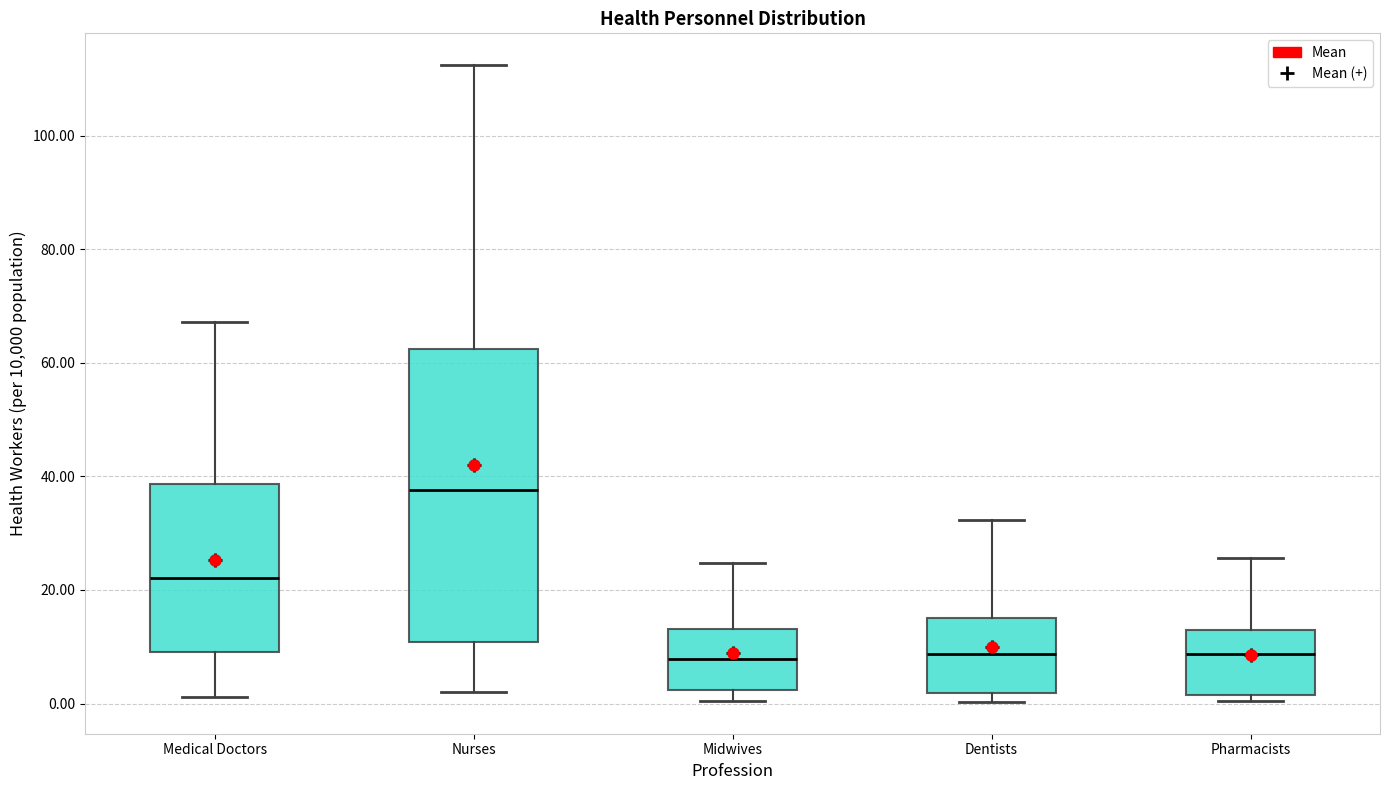

Comparing the boxes themselves (not the whiskers), which one is the tallest?

Nurses